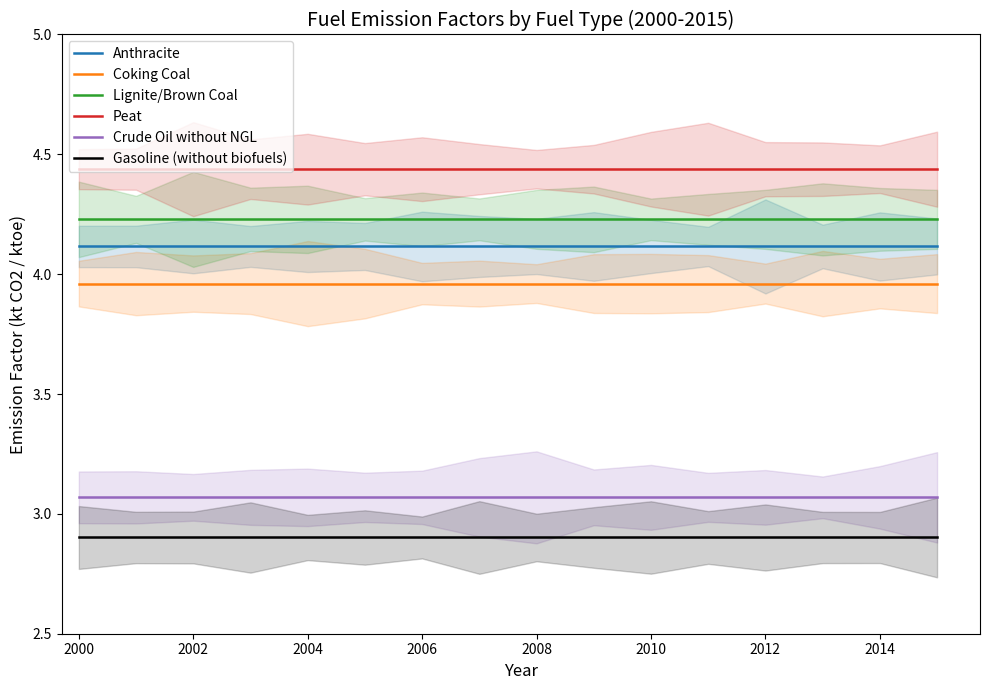

Is the value of Crude Oil without NGL at 11 greater than the value of Gasoline (without biofuels) at 2012?

Yes